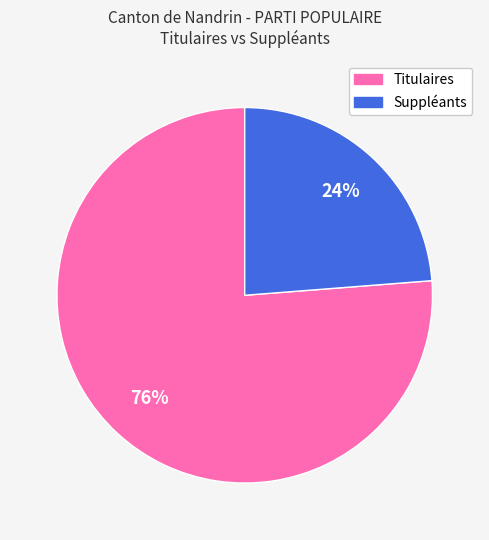

Does any single category account for the majority?

Yes